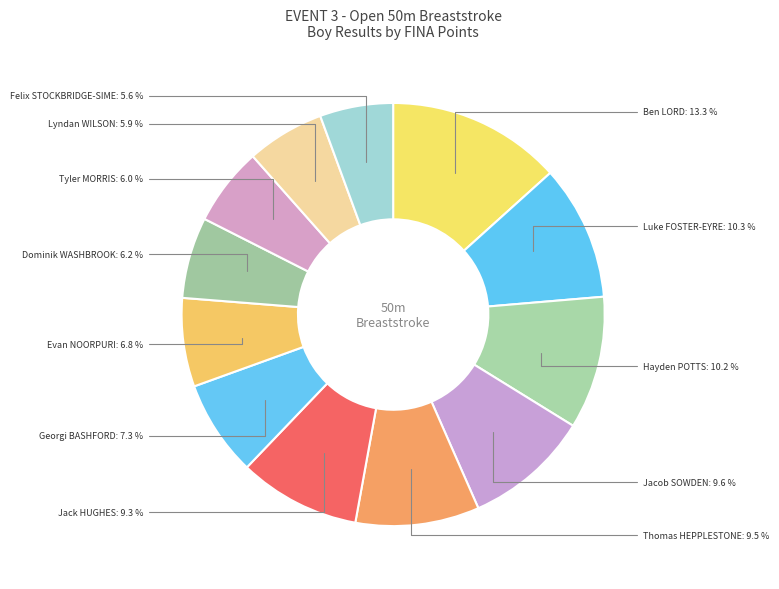

Is there a majority slice in this chart?

No